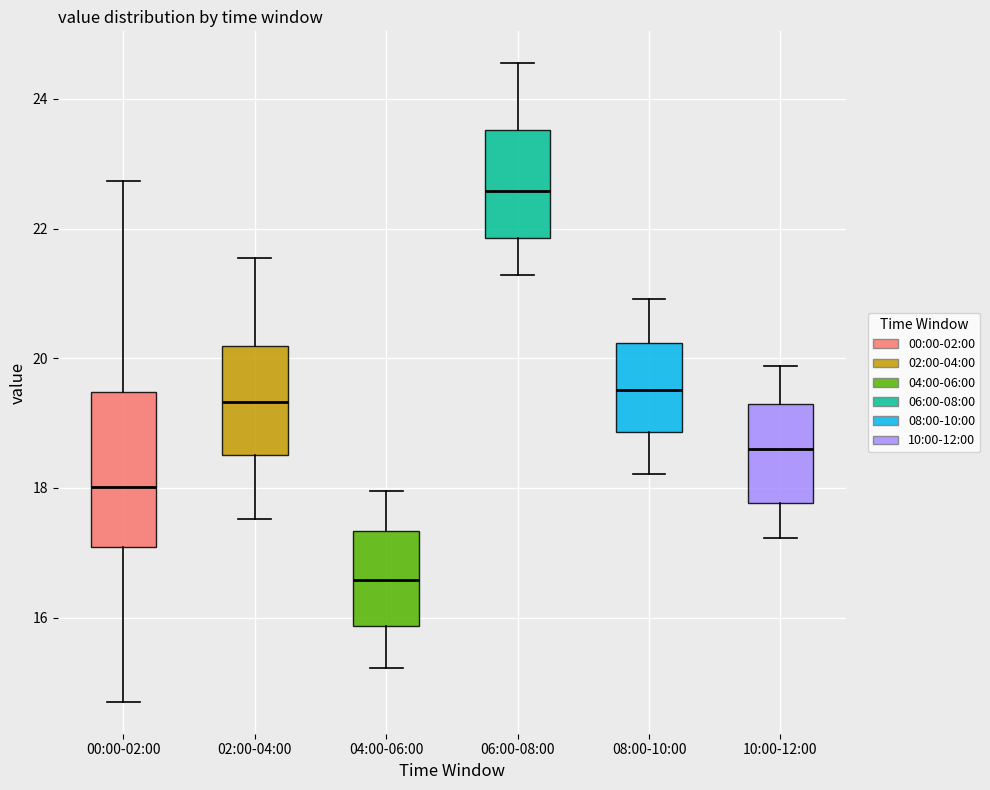

Reading left to right, read every box against the y-axis: the position of its median line, the range the box covers, and the ends of its whiskers. The values are not printed on the chart, so give them approximately, as read against the axis.

00:00-02:00: median 18.0, box 17.0 to 19.4, whiskers 14.8 to 22.8
02:00-04:00: median 19.4, box 18.6 to 20.2, whiskers 17.6 to 21.6
04:00-06:00: median 16.6, box 15.8 to 17.4, whiskers 15.2 to 18.0
06:00-08:00: median 22.6, box 21.8 to 23.6, whiskers 21.2 to 24.6
08:00-10:00: median 19.6, box 18.8 to 20.2, whiskers 18.2 to 21.0
10:00-12:00: median 18.6, box 17.8 to 19.2, whiskers 17.2 to 19.8